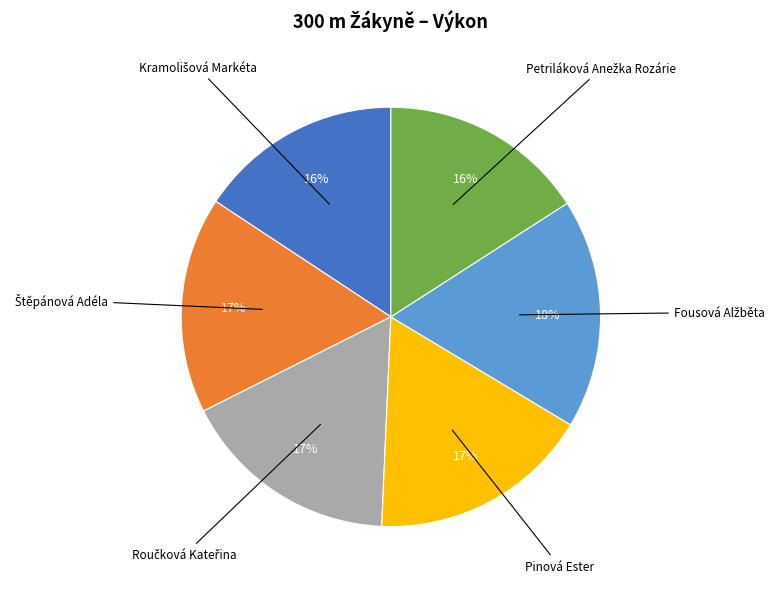

To the nearest percent, what is the difference between the largest and smallest slice percentages?

2%